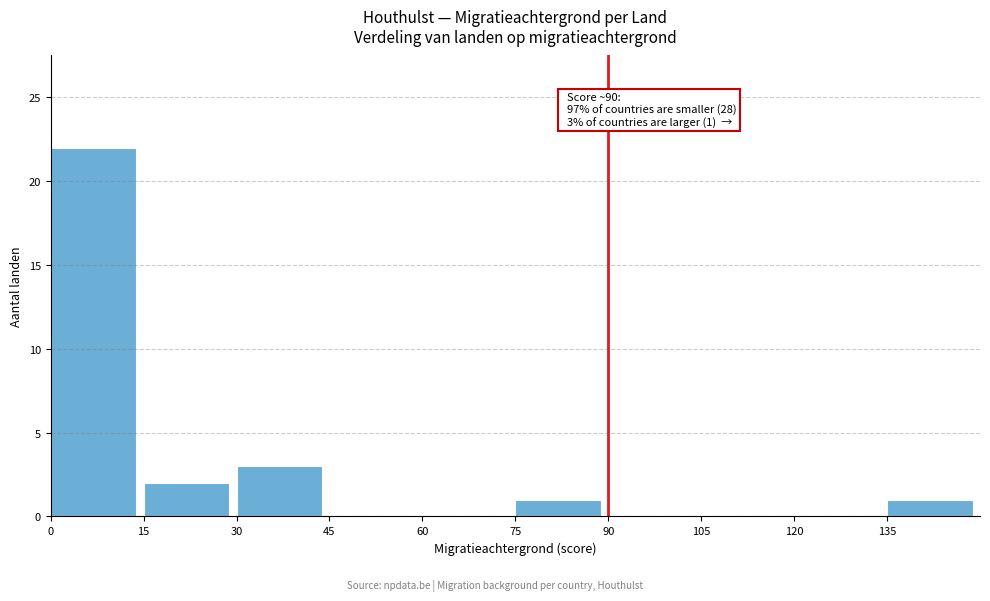

Which range on the x-axis has the tallest bar?

0 to 15